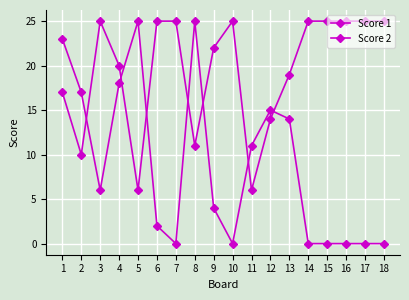

How many categories are shown in the chart?

18